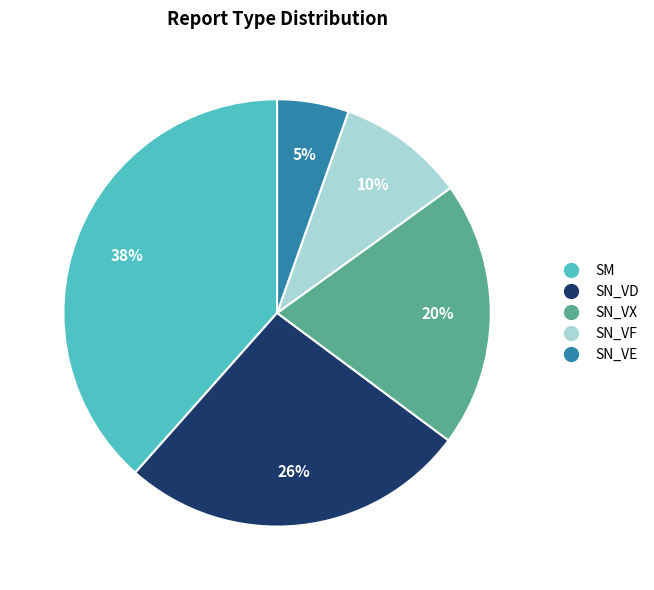

To the nearest percent, what is the difference between the largest and smallest slice percentages?

33%